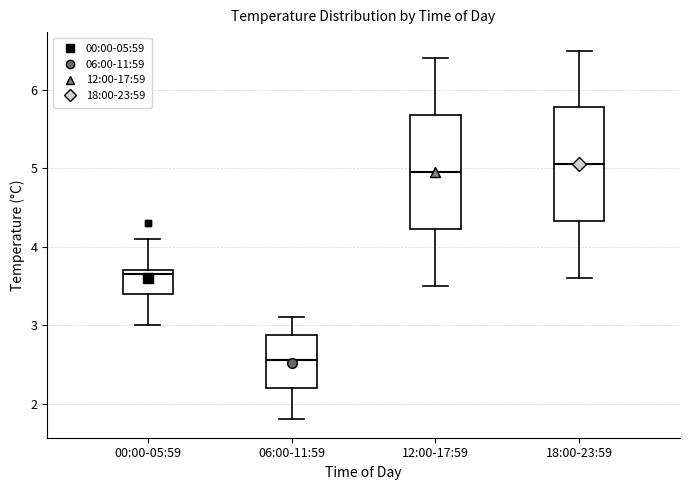

Where is the lower edge of the box for 12:00-17:59 on the y-axis? The values are not printed on the chart, so give them approximately, as read against the axis.

4.2